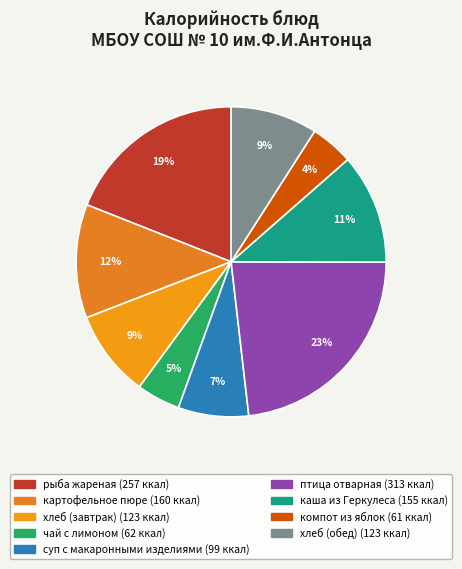

How many segments does this pie chart have?

9